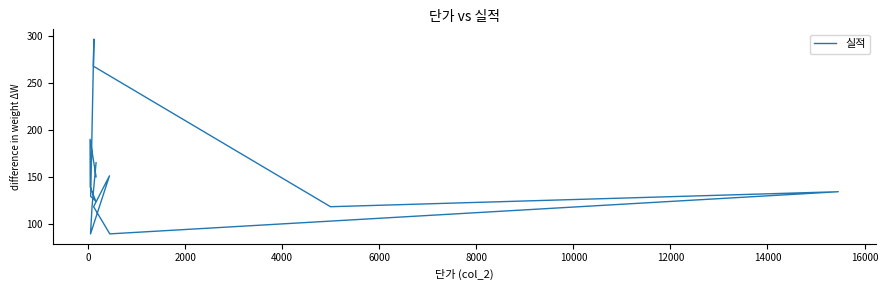

Is this an area chart (filled region under the line)?

No